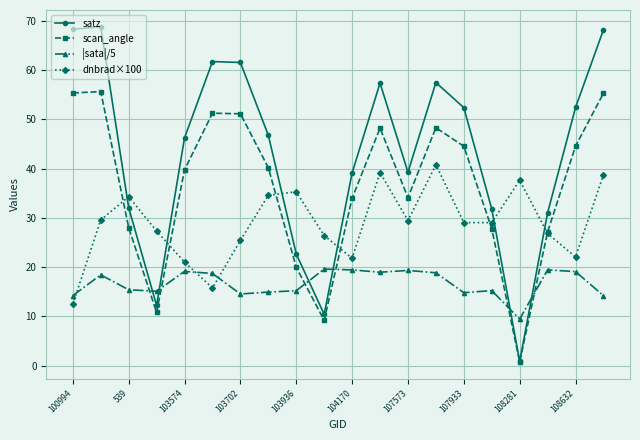

What is the highest value of the satz series?

68.8